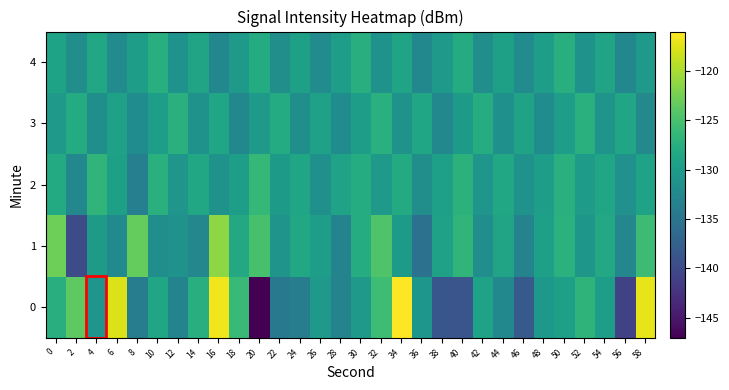

Which label corresponds to the smallest value in the chart?

20